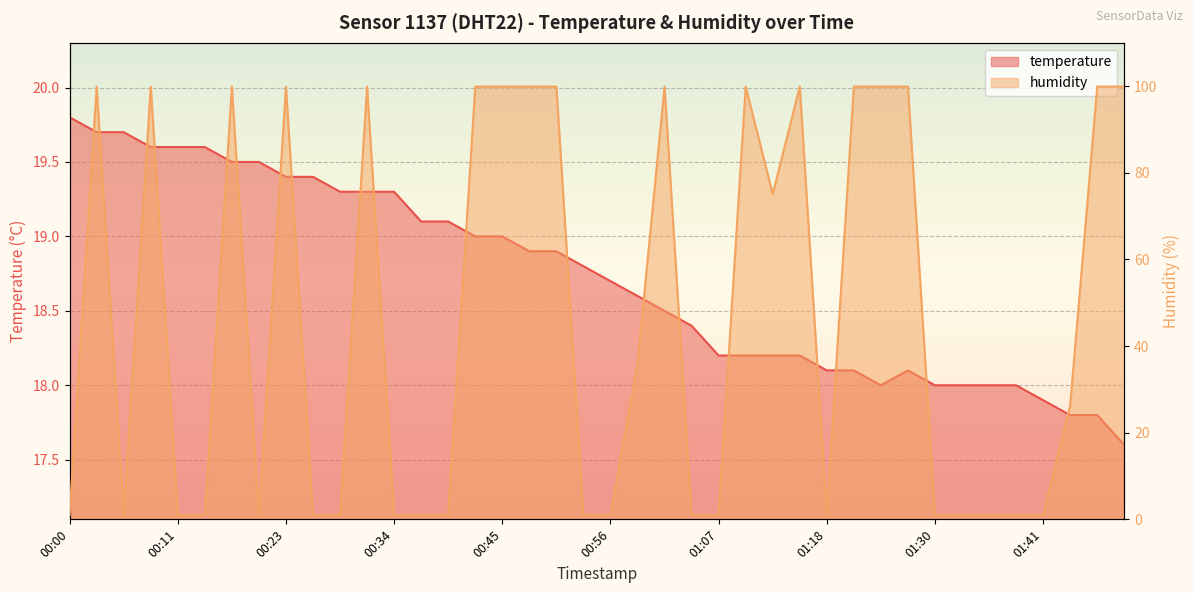

Does the chart display data point markers on the line(s)?

No